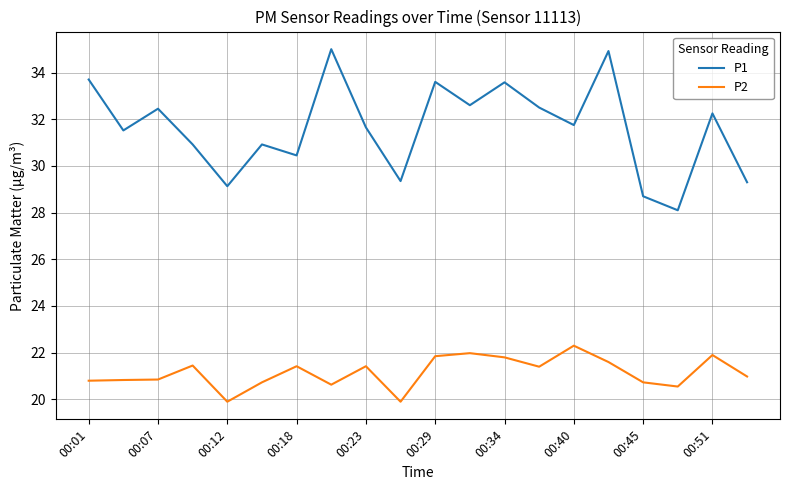

Which series has the largest range (max minus min)?

P1